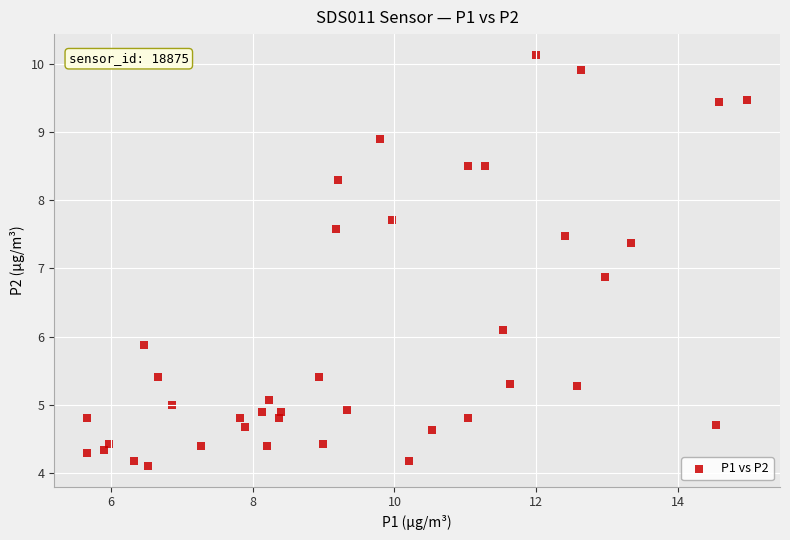

What Y value in the scatter plot is closest to 7?

6.9